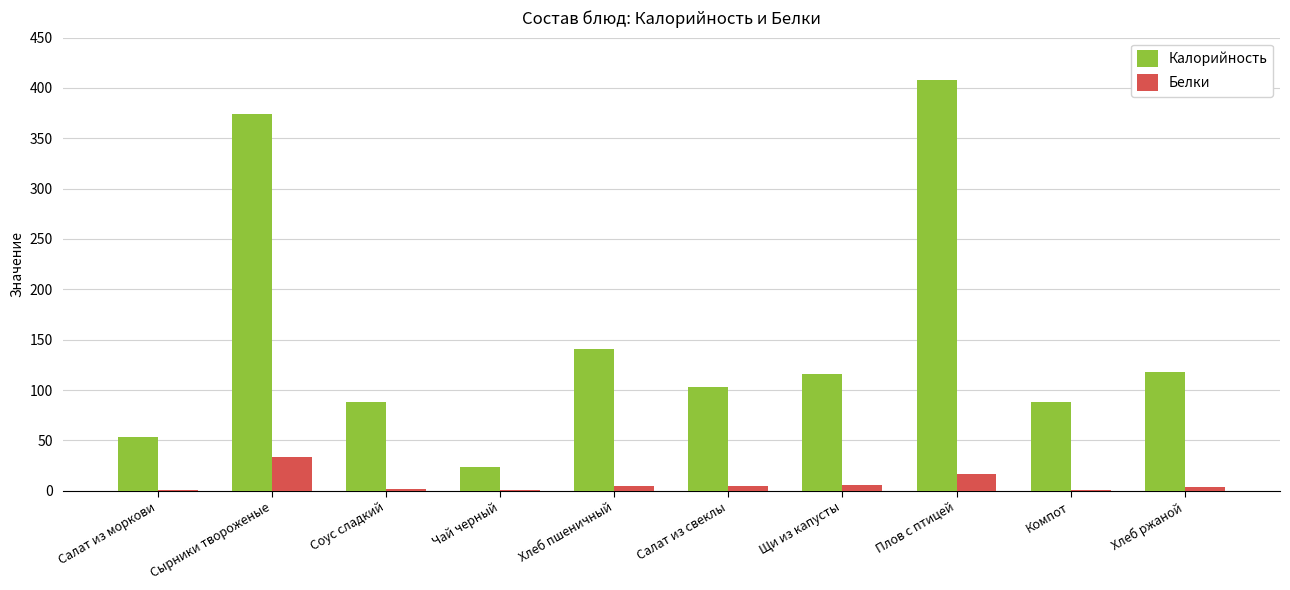

How many groups of bars are there?

10